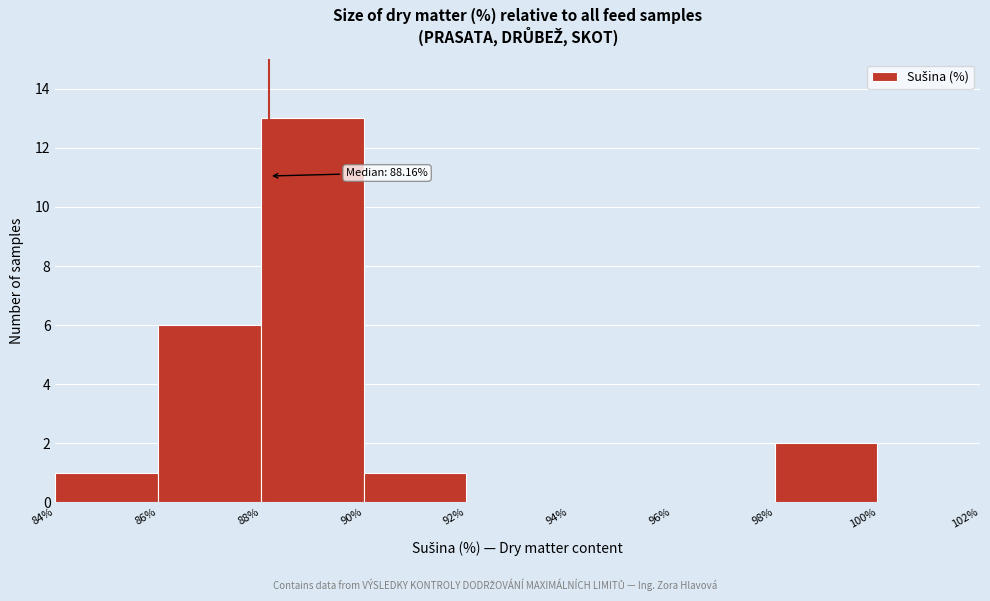

Which range on the x-axis has the tallest bar?

88% to 90%